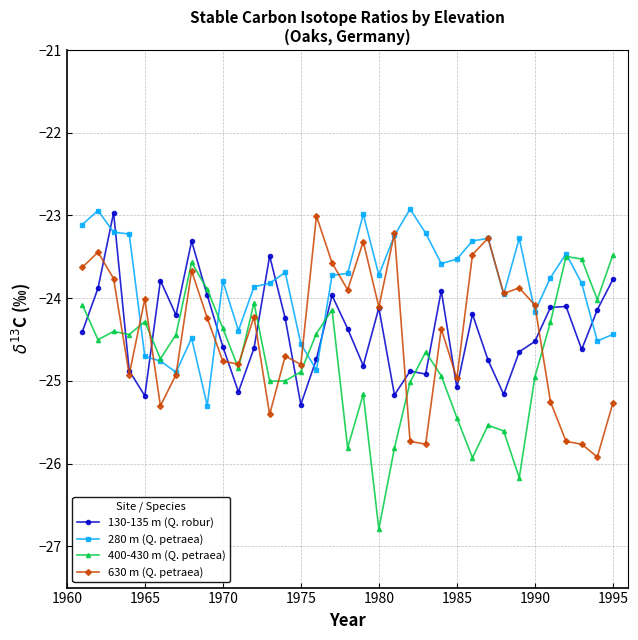

Which series ends up on top after the final intersection of 400-430 m (Q. petraea) and 280 m (Q. petraea)?

400-430 m (Q. petraea)